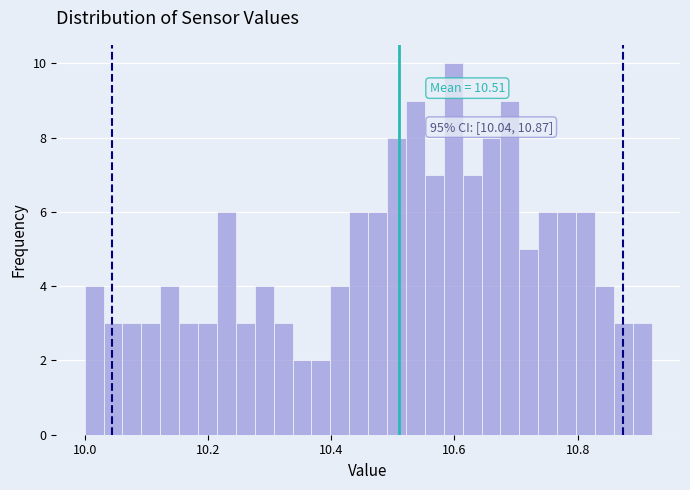

Around what value on the x-axis is the tallest bar? Give the approximate position of its centre, as read against the axis.

10.60